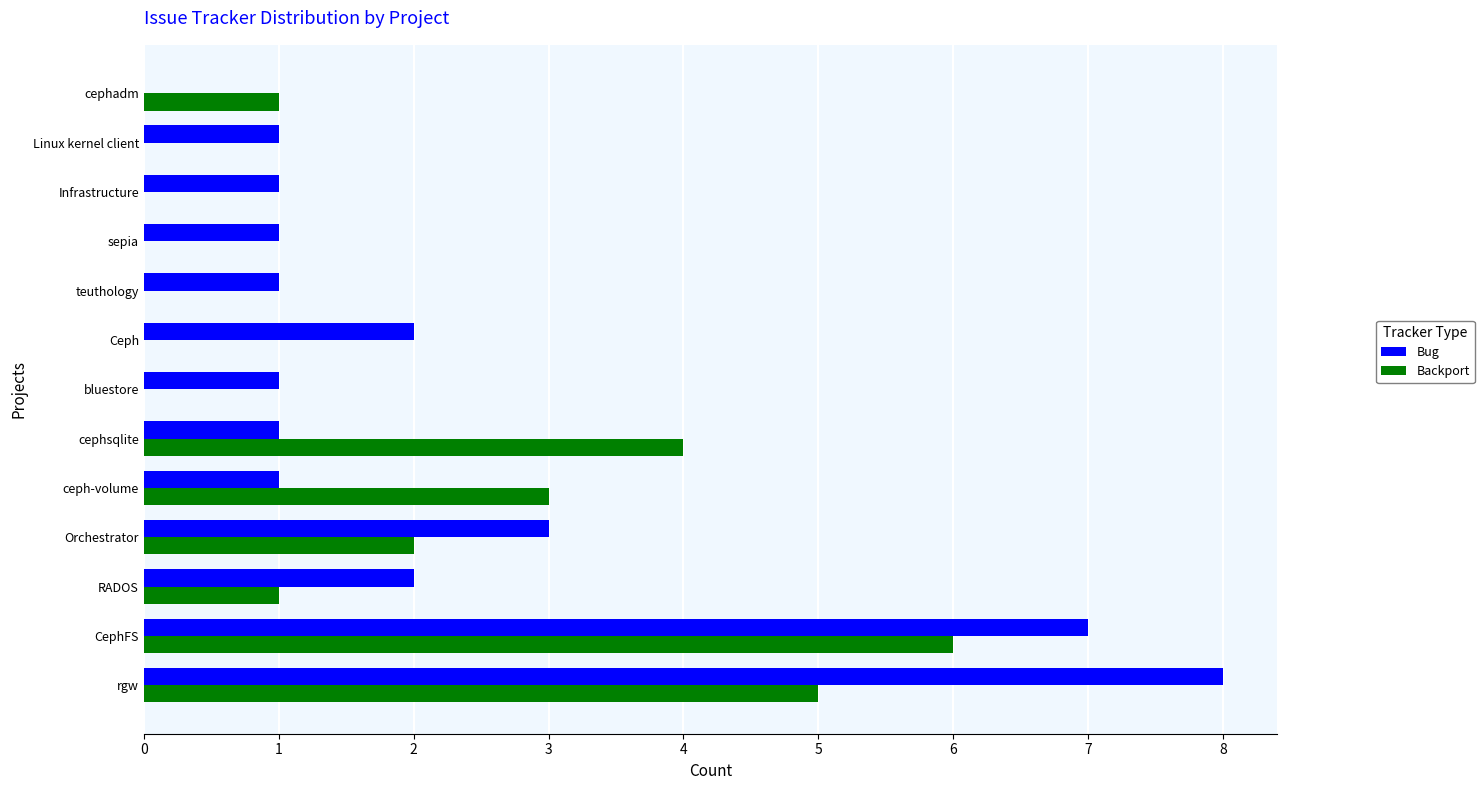

Which series changed the most between CephFS and cephadm?

Bug